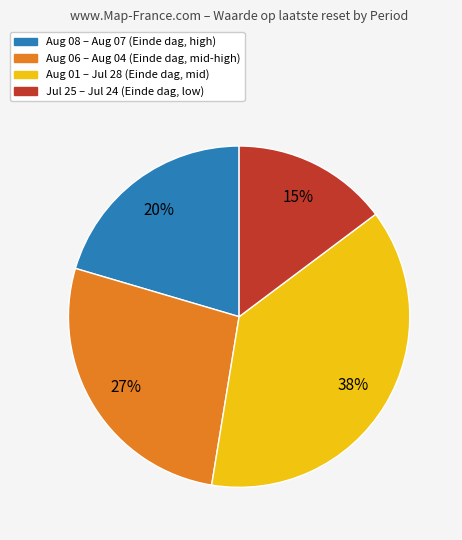

Approximately how many times larger is the value at Aug 06 – Aug 04 (Einde dag, mid-high) compared to Jul 25 – Jul 24 (Einde dag, low)?

1.8